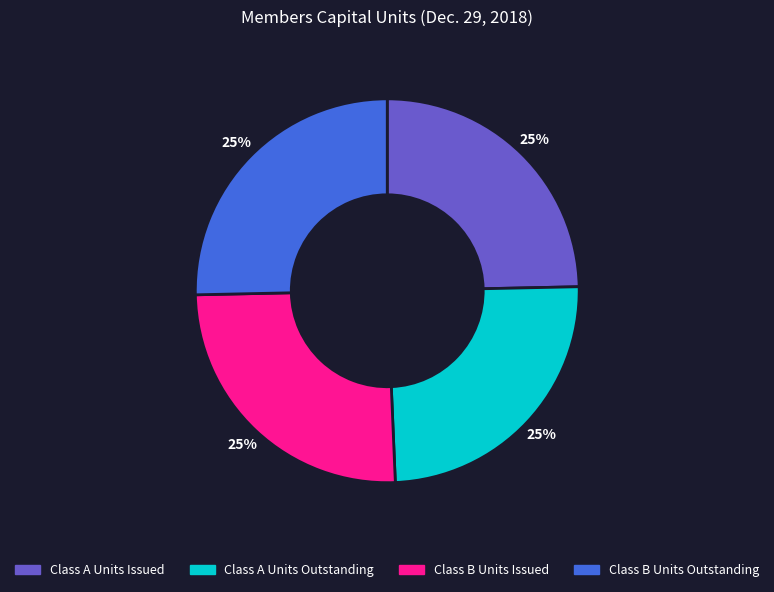

How many segments does this pie chart have?

4